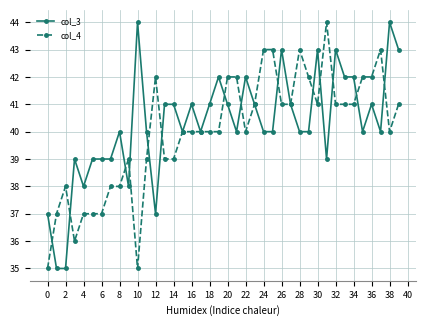

True or false: col_3 has more than 2 interior local peaks.

True